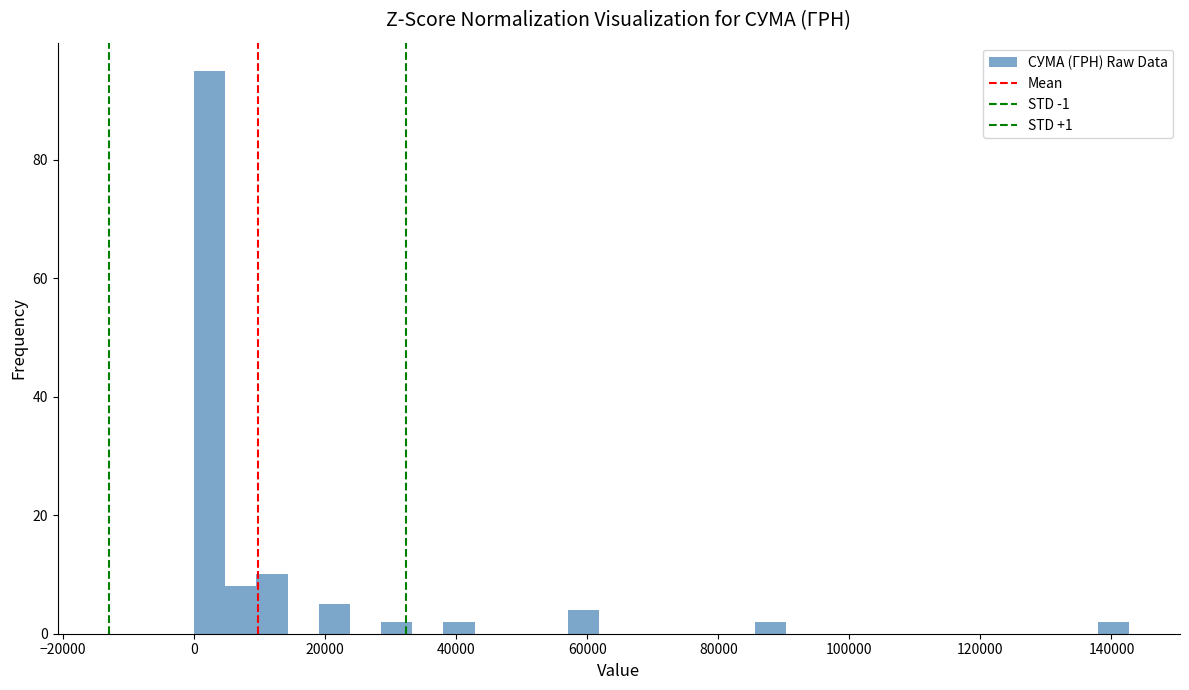

Read against the x-axis, roughly where is the centre of the tallest bar?

2000